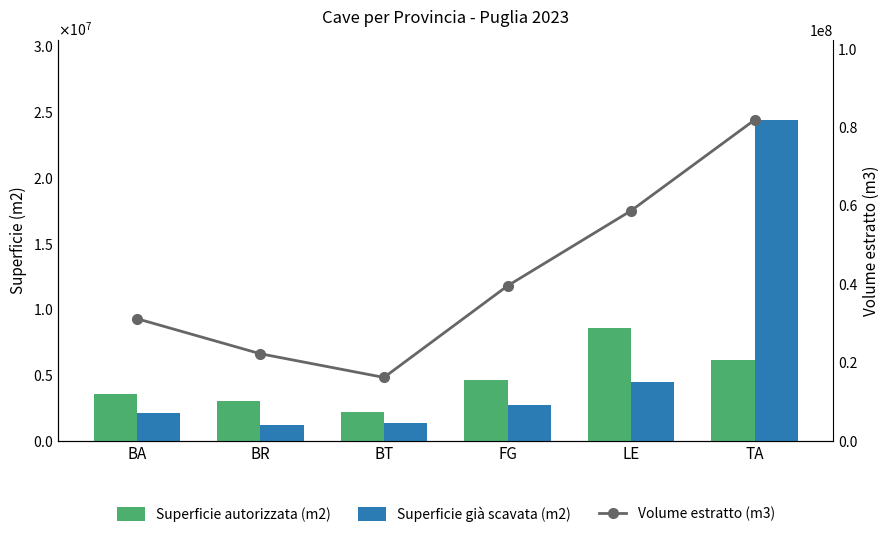

Is it true that Volume estratto (m3) equals 39605739.8 at FG?

True